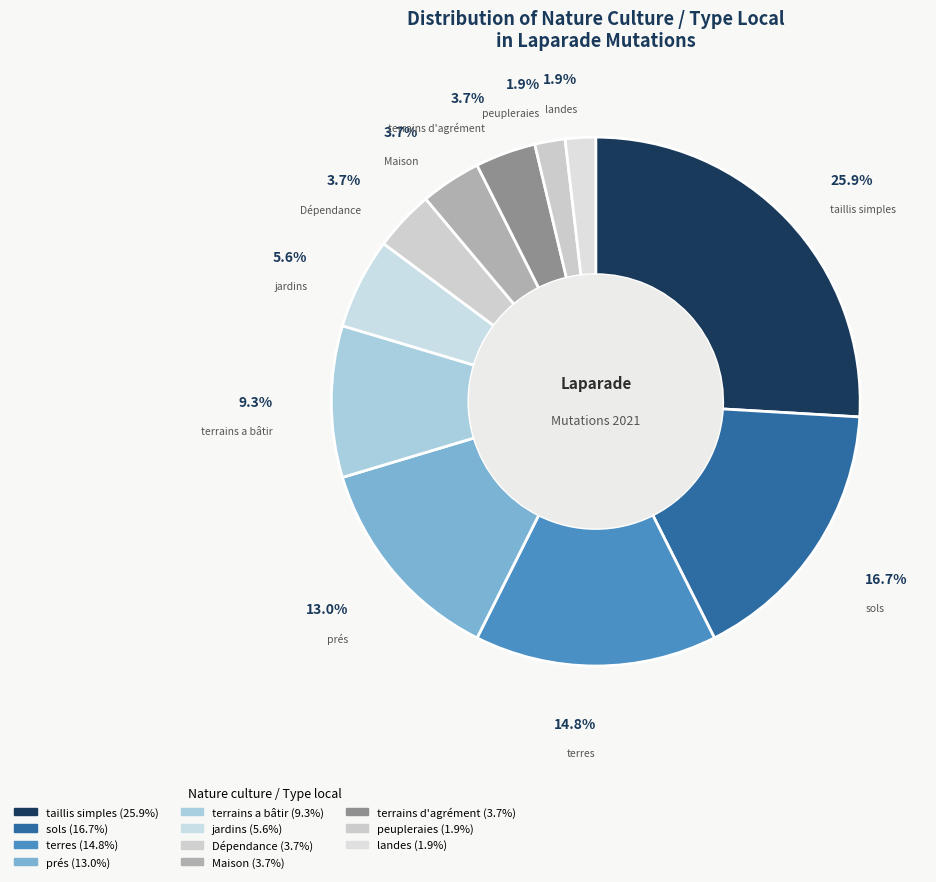

Rank the categories by value from lowest to highest.

peupleraies, landes, Dépendance, Maison, terrains d'agrément, jardins, terrains a bâtir, prés, terres, sols, taillis simples